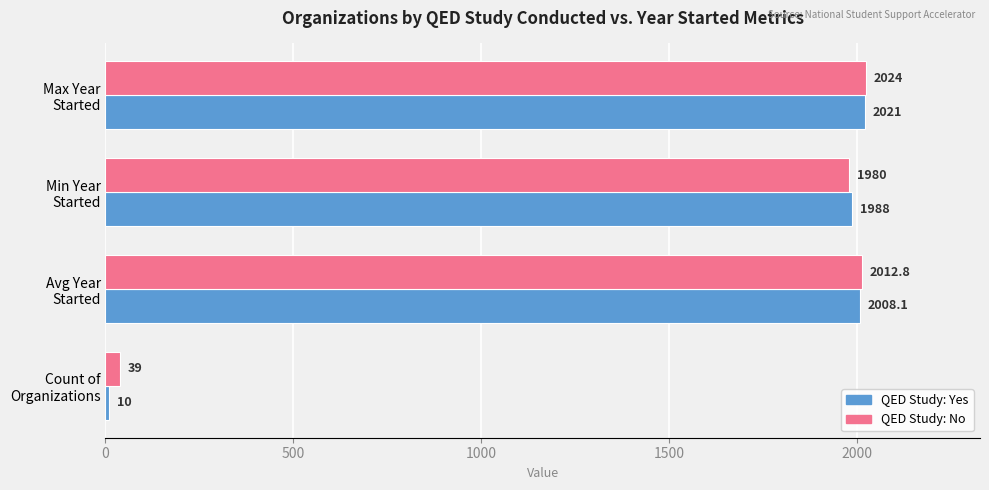

List the labels in order of QED Study: Yes value, largest first.

Max Year
Started, Avg Year
Started, Min Year
Started, Count of
Organizations